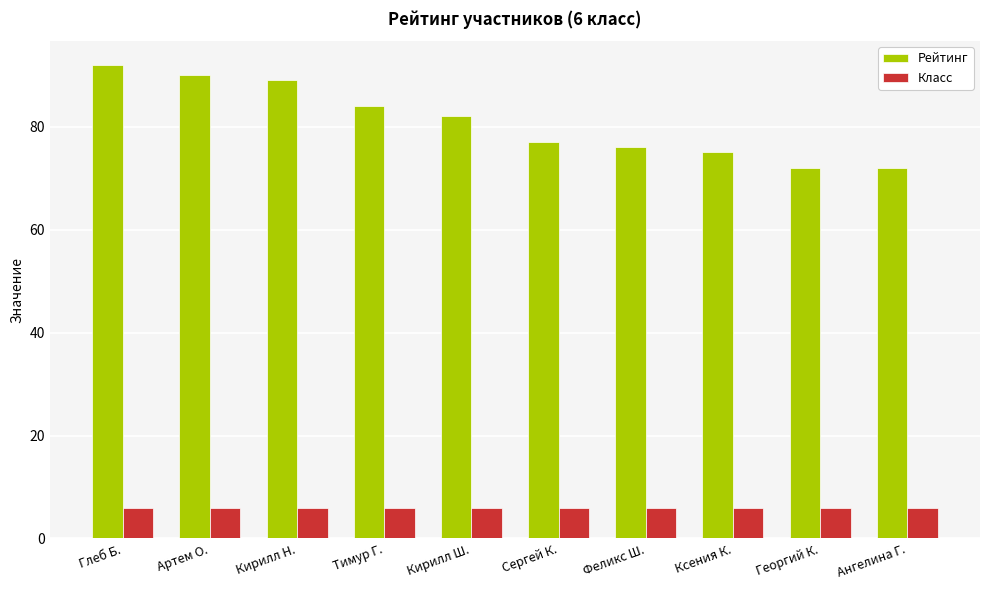

What is the difference between the maximum and minimum values in the Рейтинг series?

20